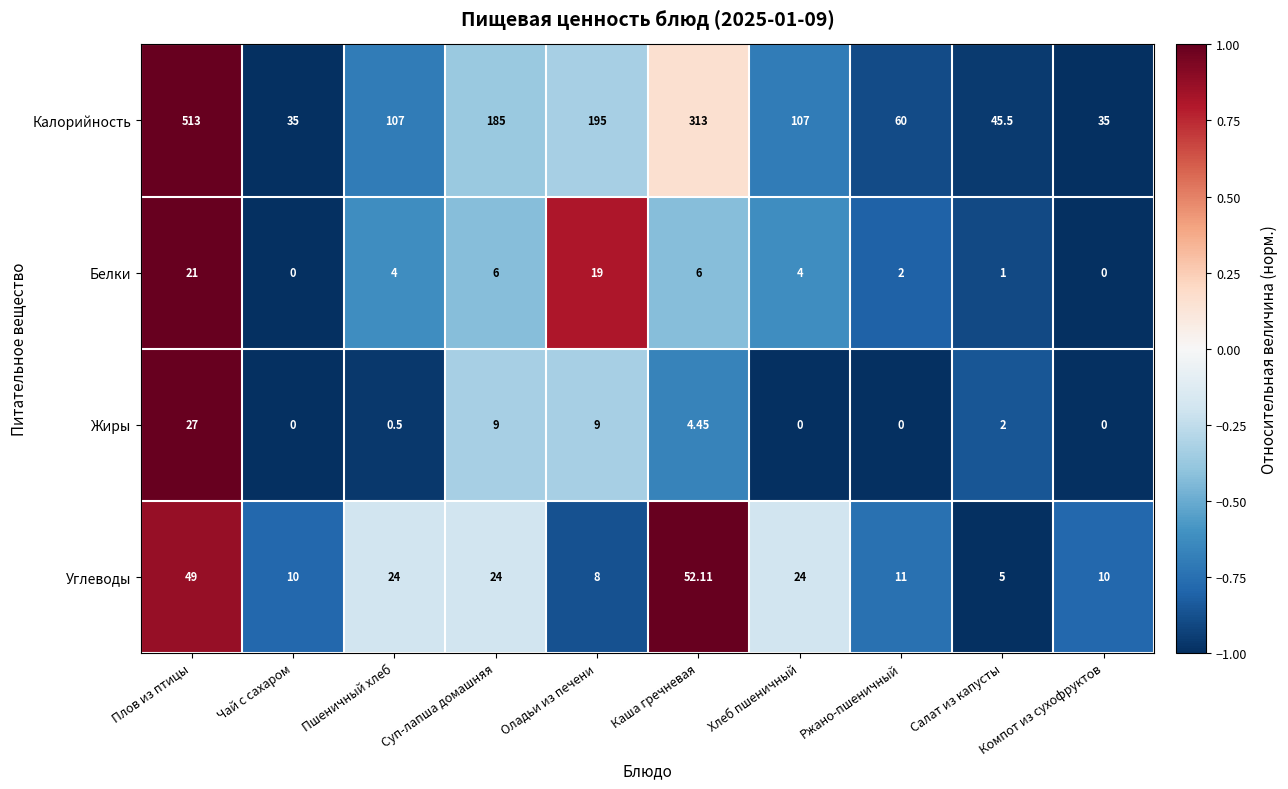

Which series has the largest range (max minus min)?

Калорийность